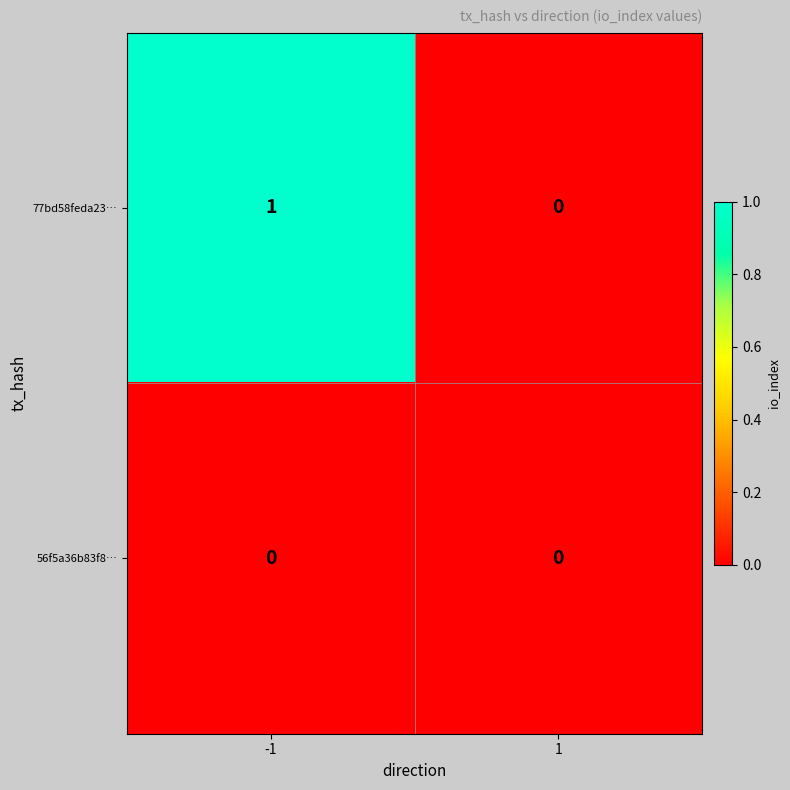

Which series has the largest total across all categories?

77bd58feda23…